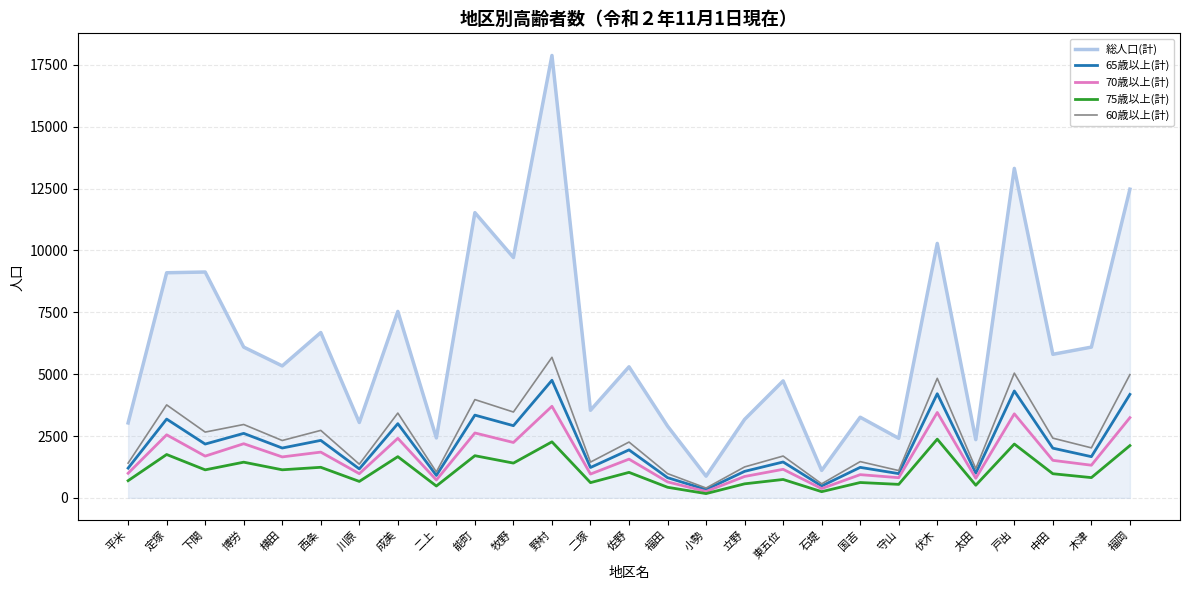

At which category is the sum across all series the highest?

野村